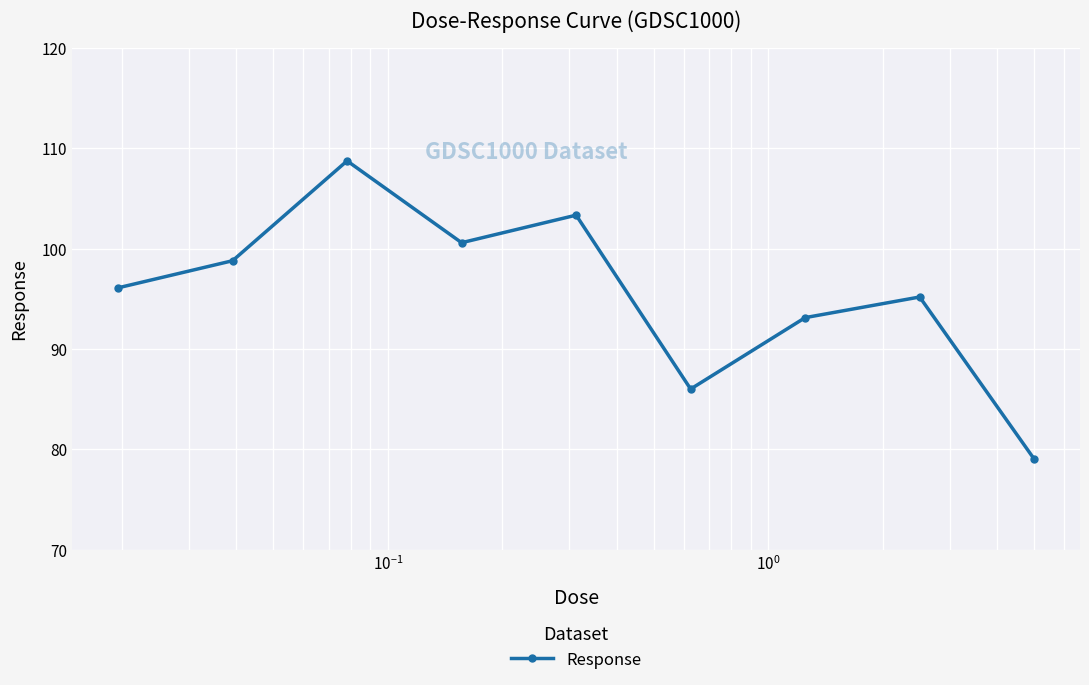

What is the sum of all values?

860.9